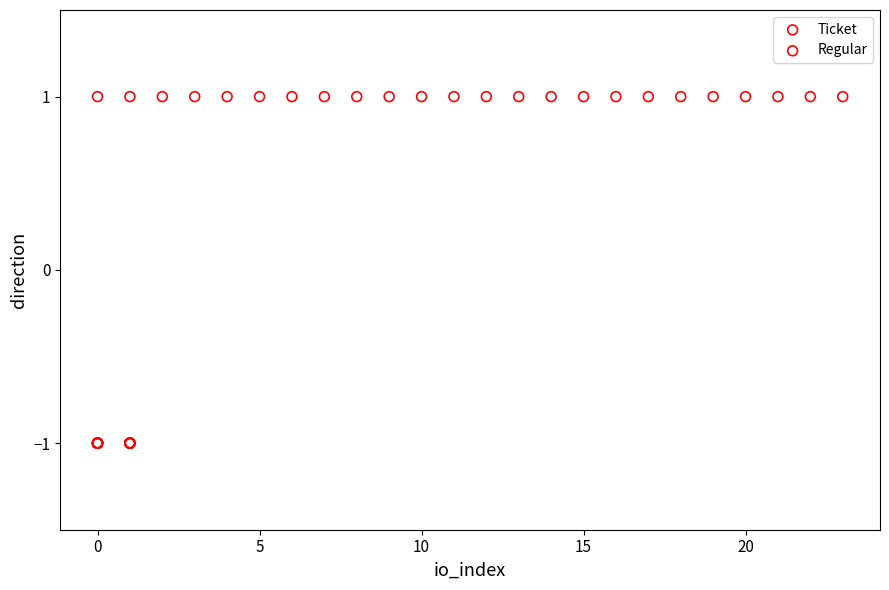

Which series contains the highest Y value?

Regular